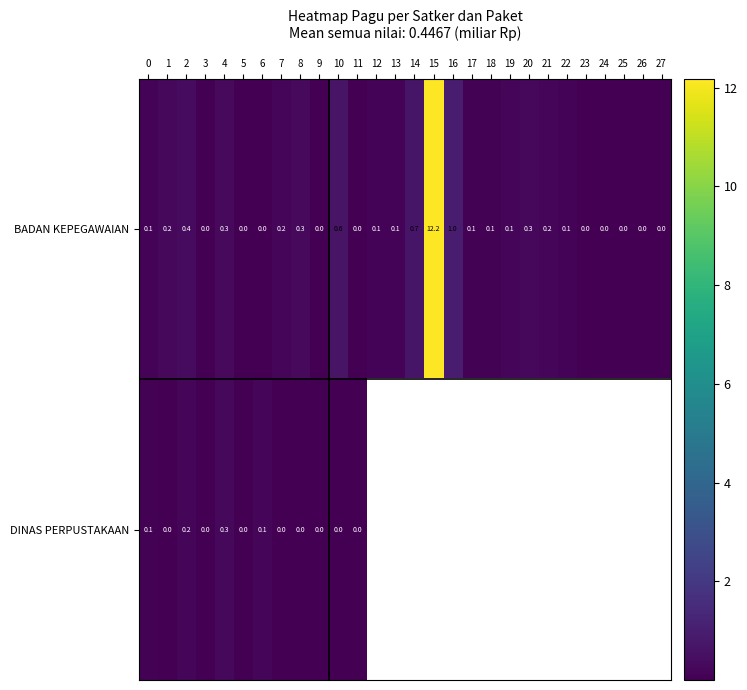

Is it true that DINAS PERPUSTAKAAN equals 0.1 at 2?

False